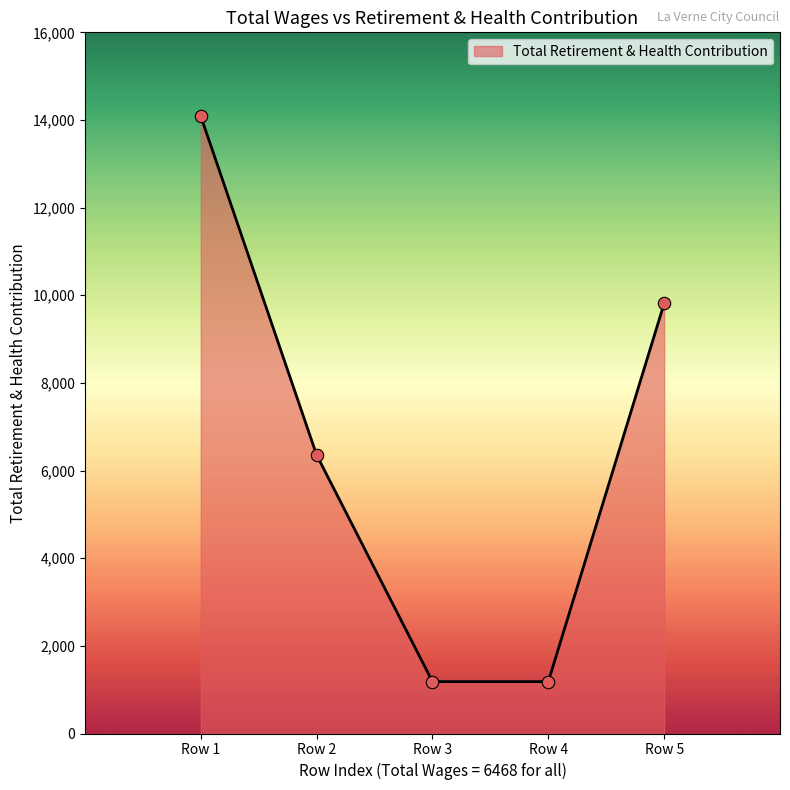

What is the change in value from Row 1 to Row 3?

-12904